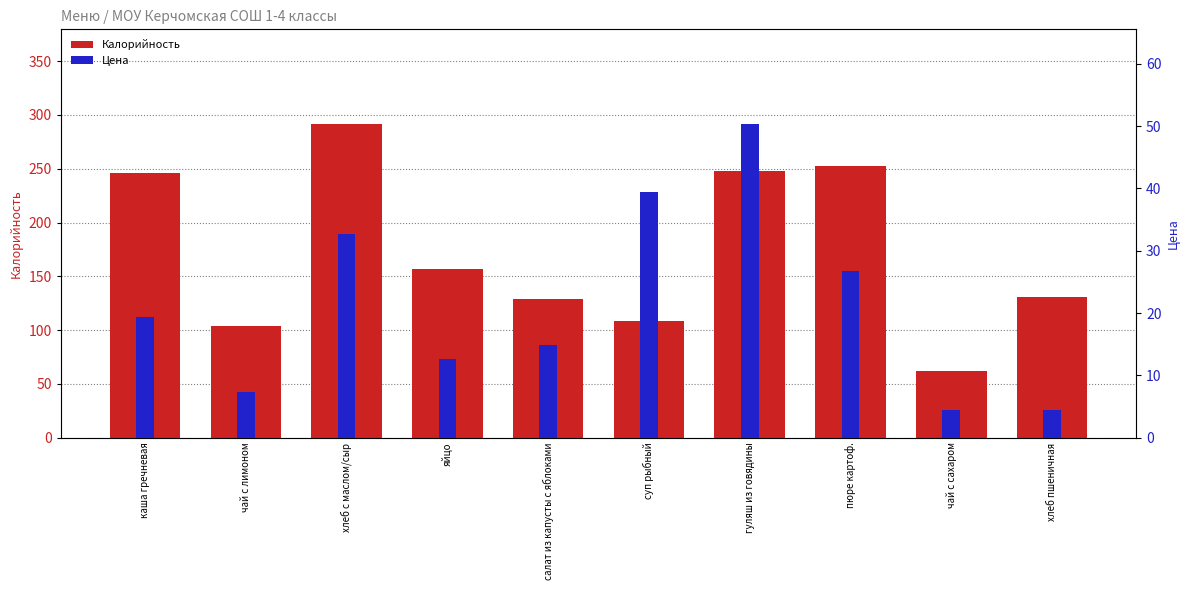

Which series changed the most between гуляш из говядины and чай с сахаром?

Калорийность